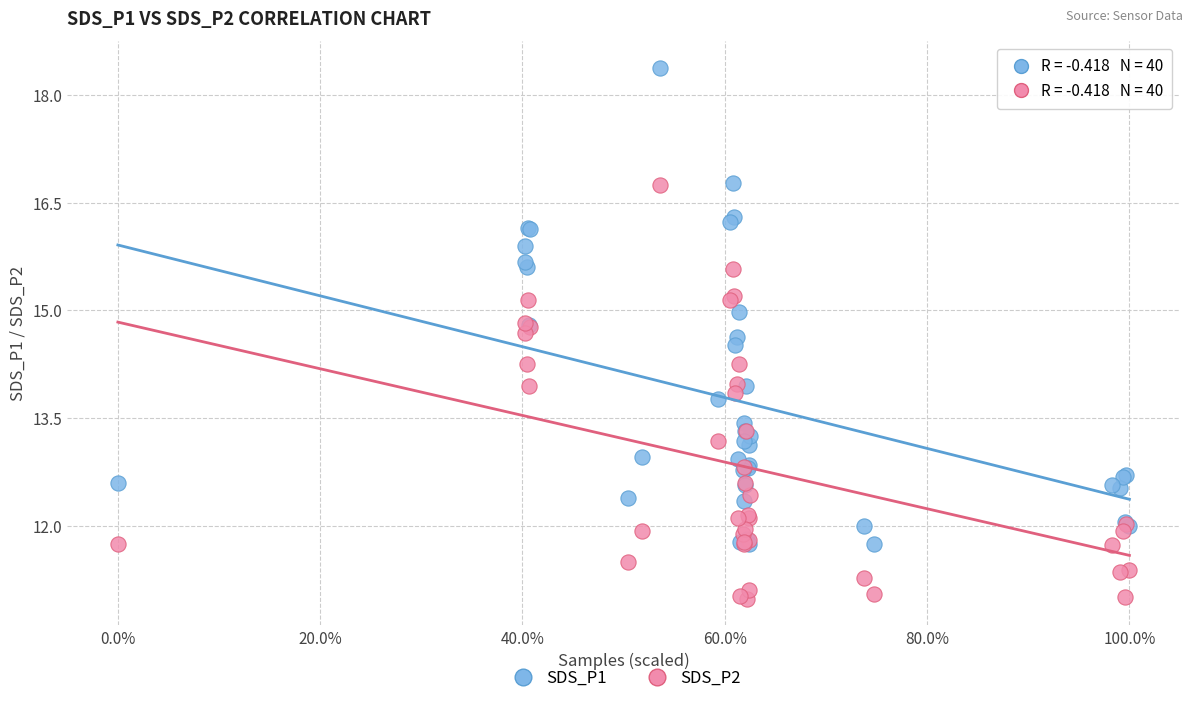

Which series contains the lowest Y value?

SDS_P2